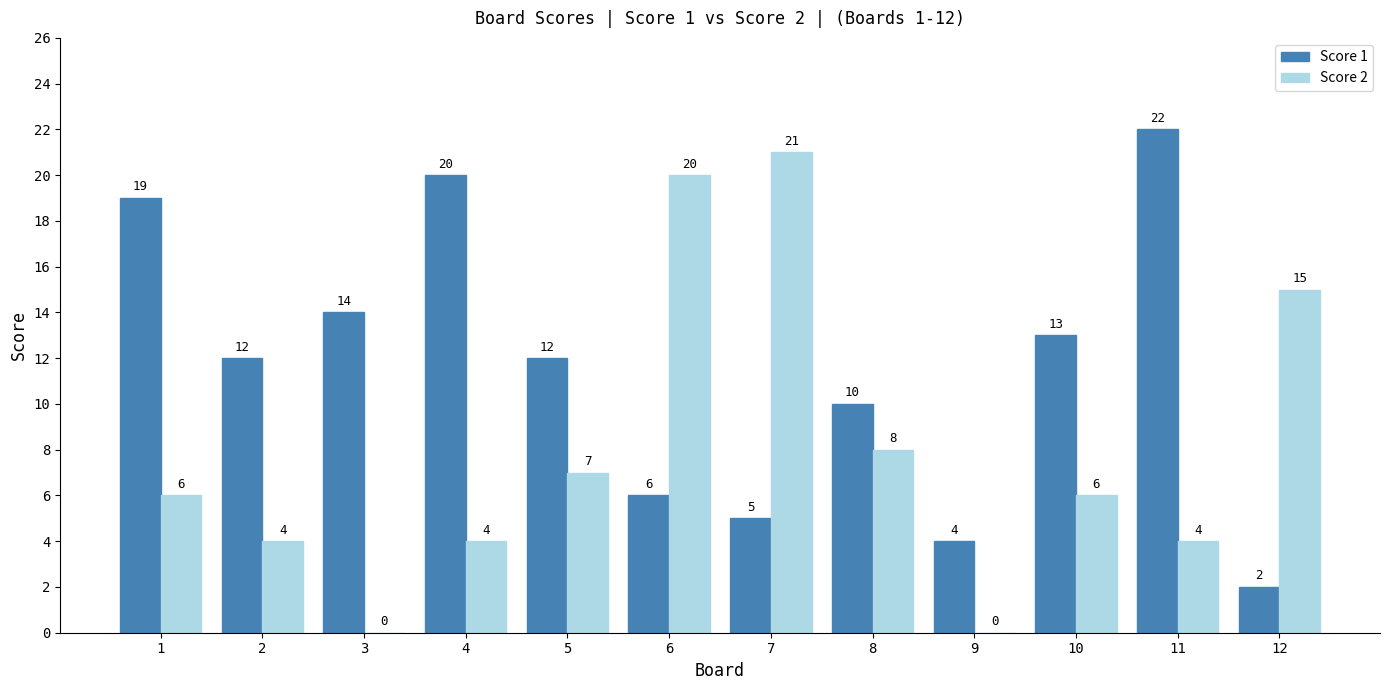

What is the maximum value for Score 1?

22